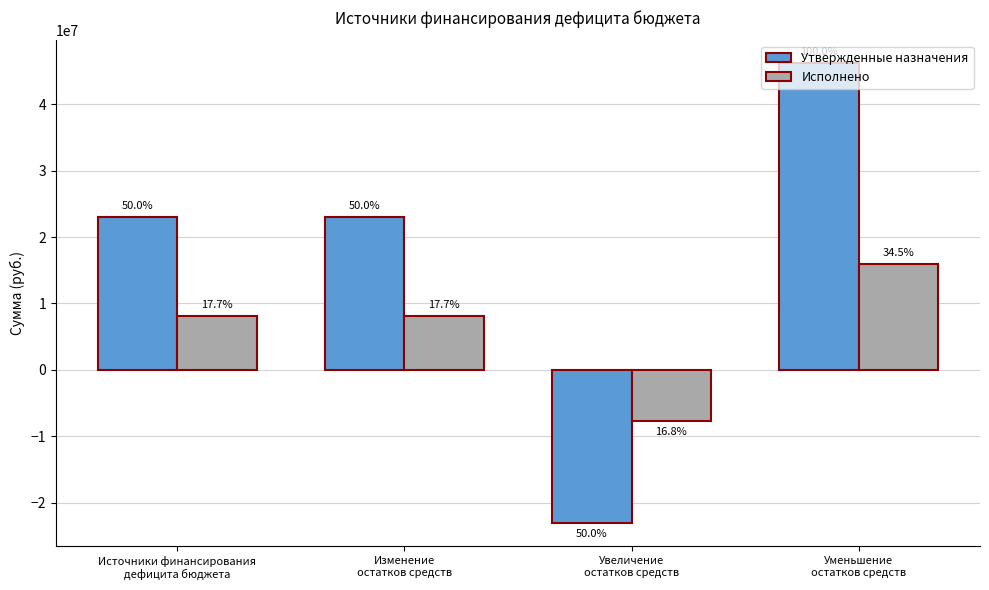

Reading right to left, transcribe all the data shown in this chart.

Утвержденные назначения: Уменьшение
остатков средств=46143879.9	Увеличение
остатков средств=-23092407.0	Изменение
остатков средств=23051472.9	Источники финансирования
дефицита бюджета=23051472.9
Исполнено: Уменьшение
остатков средств=15930462.2	Увеличение
остатков средств=-7772636.0	Изменение
остатков средств=8157826.2	Источники финансирования
дефицита бюджета=8157826.2